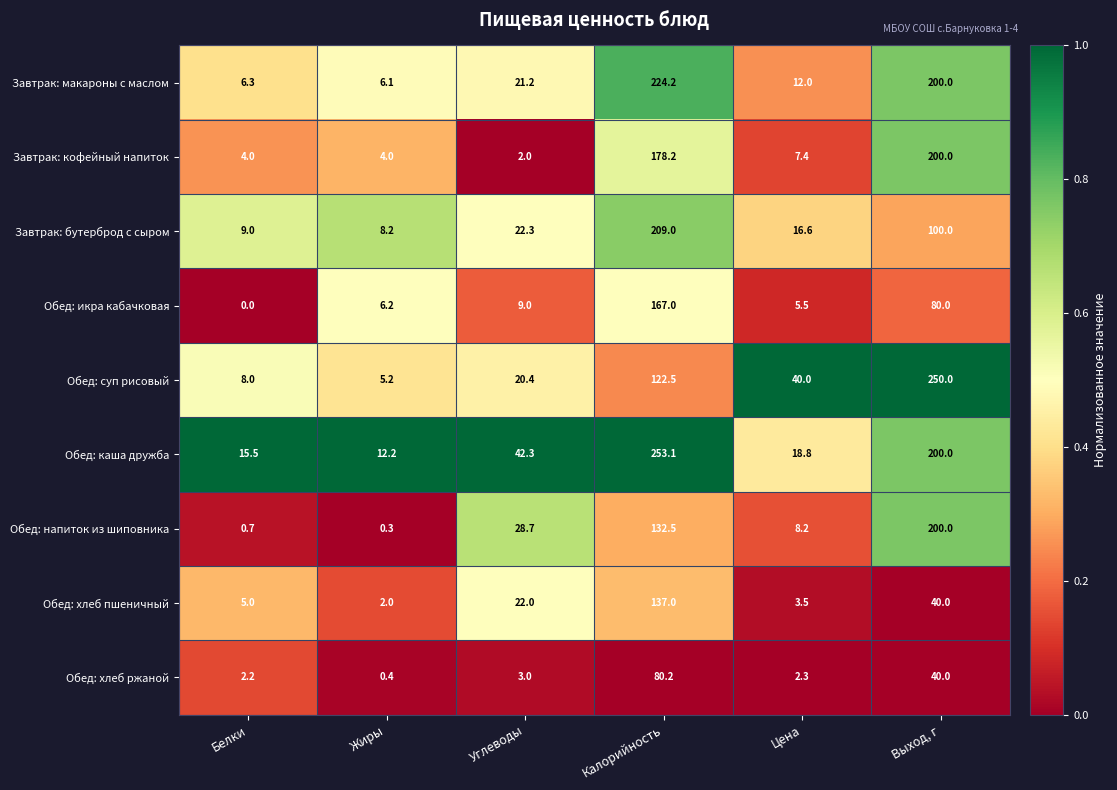

What is the sum of all Завтрак: кофейный напиток values?

395.6